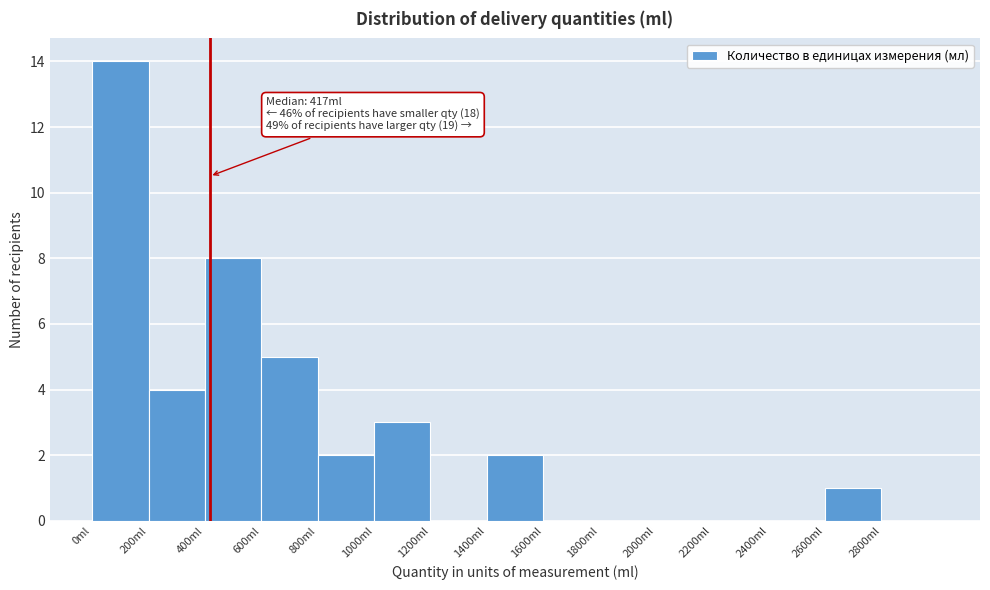

Over which range of the x-axis is the bar tallest?

0 to 200